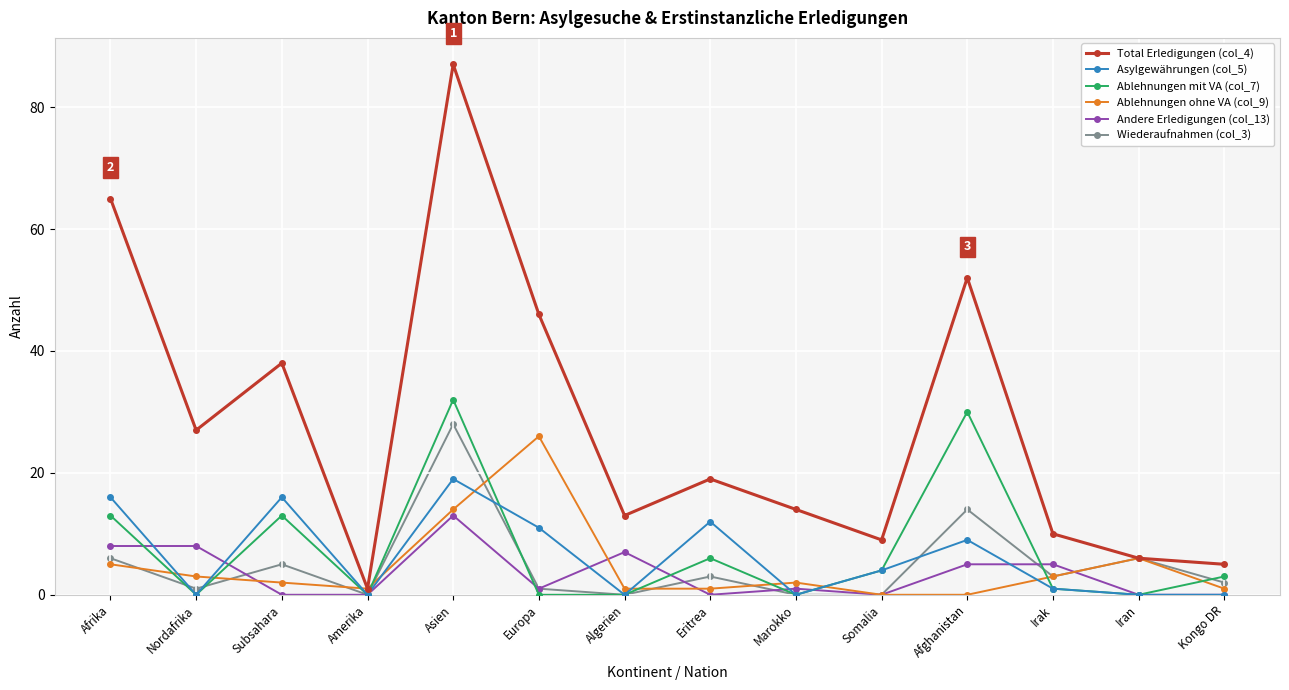

At which category does Ablehnungen mit VA (col_7) reach its first local peak?

Subsahara